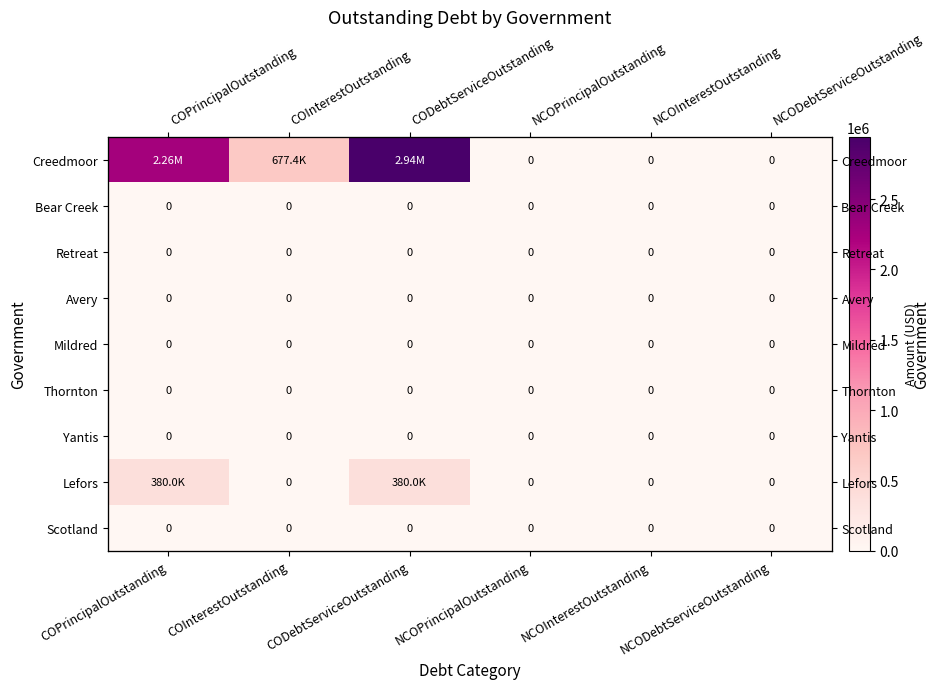

At which category is the sum across all series the highest?

CODebtServiceOutstanding